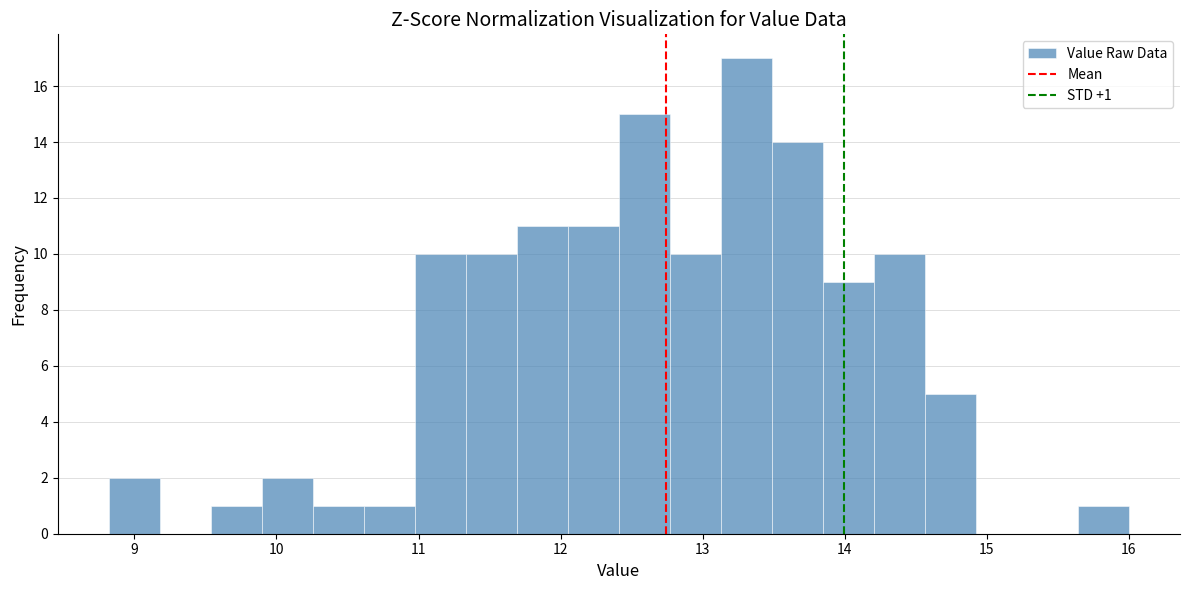

Read against the x-axis, roughly where is the centre of the tallest bar?

13.3